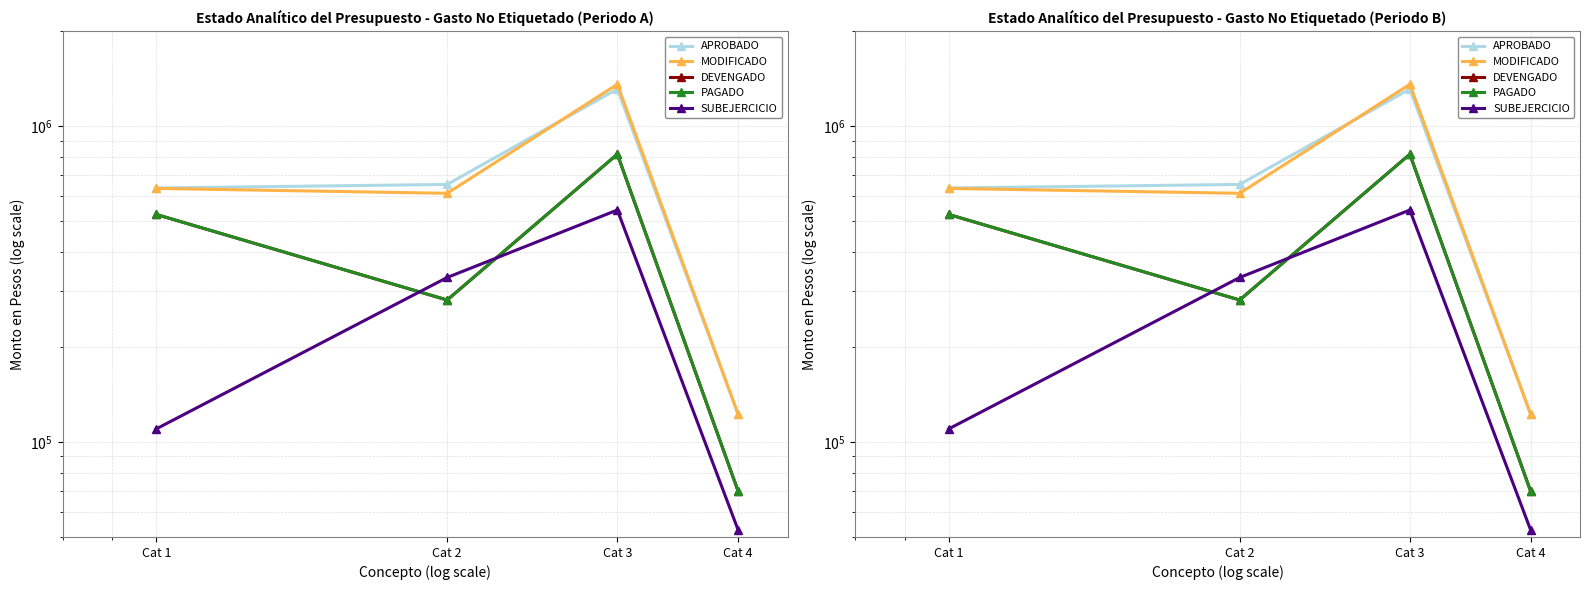

Where does the DEVENGADO series first go above 525997?

Cat 1